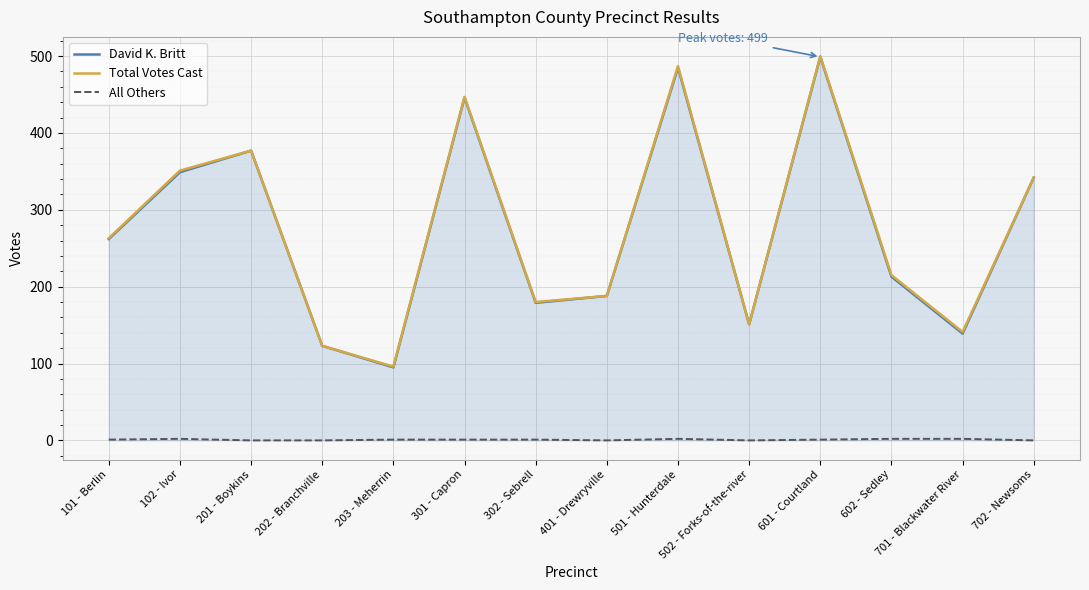

What is the spread (max minus min) of values at 202 - Branchville?

123